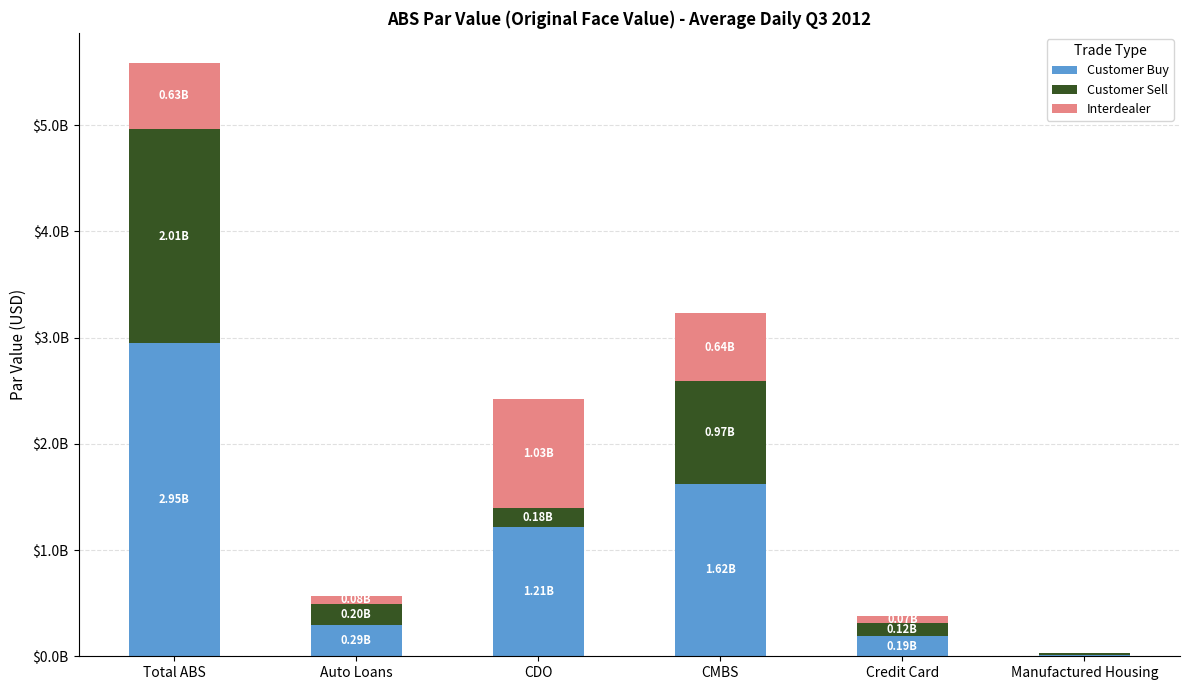

Are the bars horizontal?

No